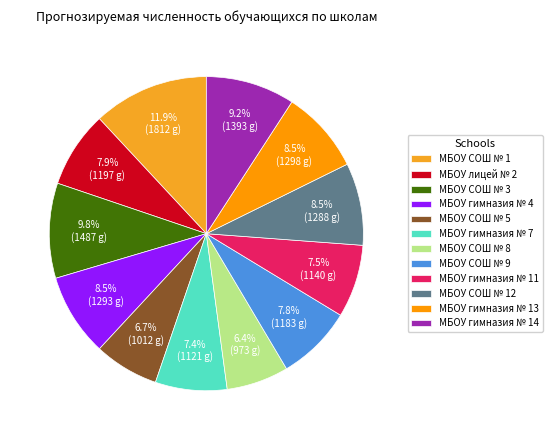

Count the number of slices in the pie.

12